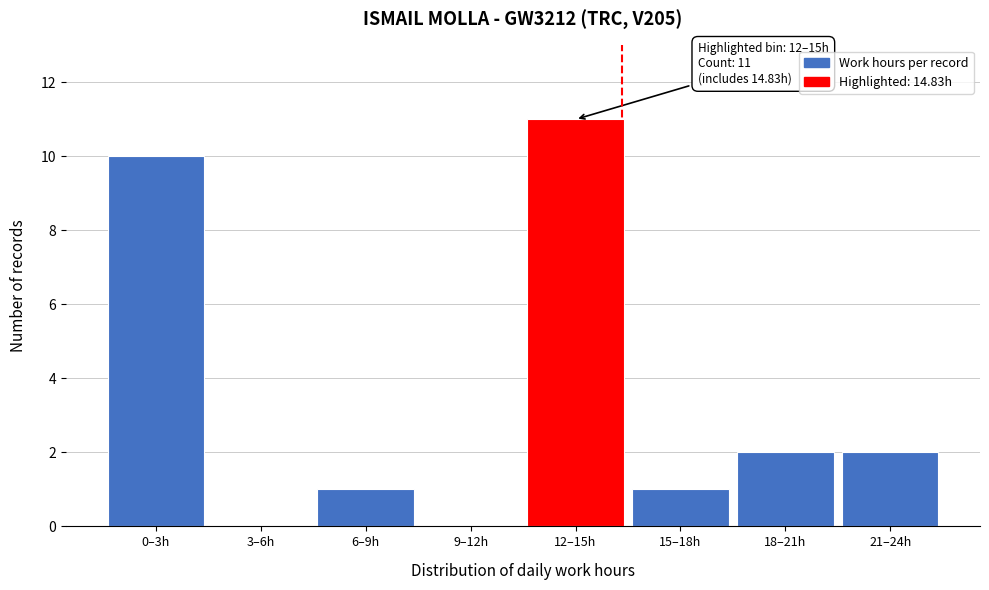

Reading left to right, transcribe all the data shown in this chart.

0–3h=10	3–6h=0	6–9h=1	9–12h=0	12–15h=11	15–18h=1	18–21h=2	21–24h=2